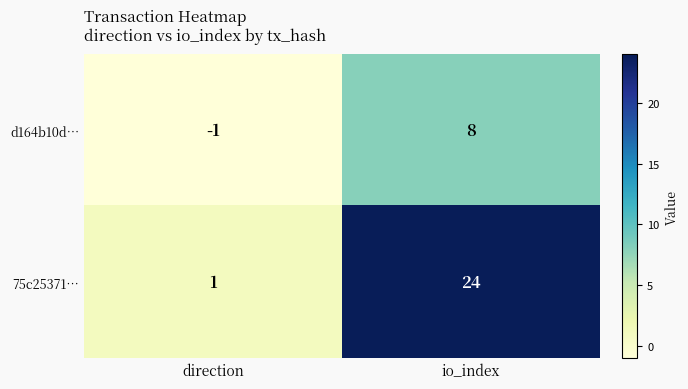

What is the maximum value shown in the chart?

24